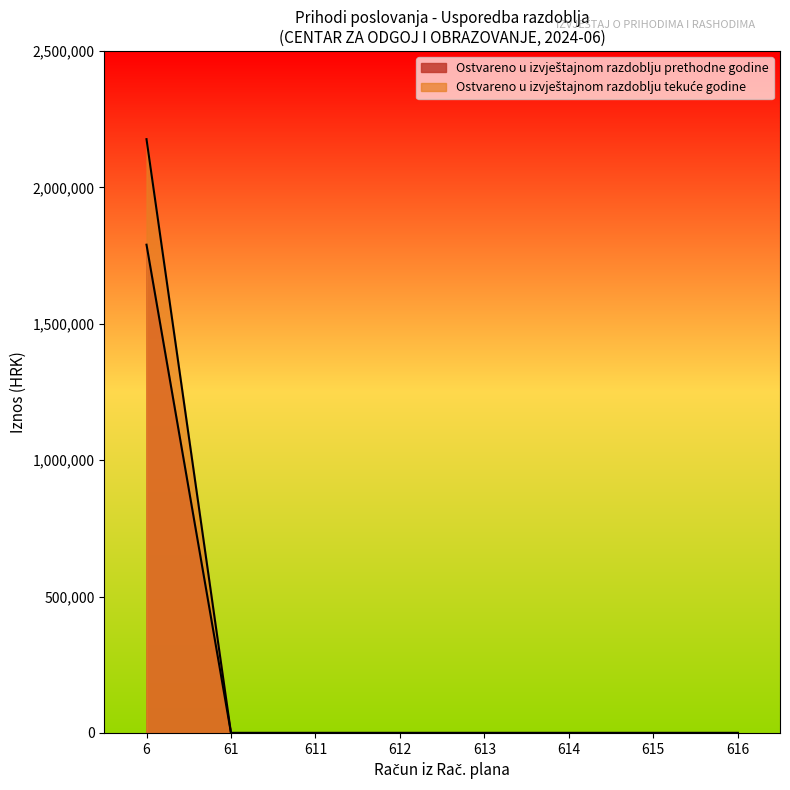

Does the chart display data point markers on the line(s)?

No